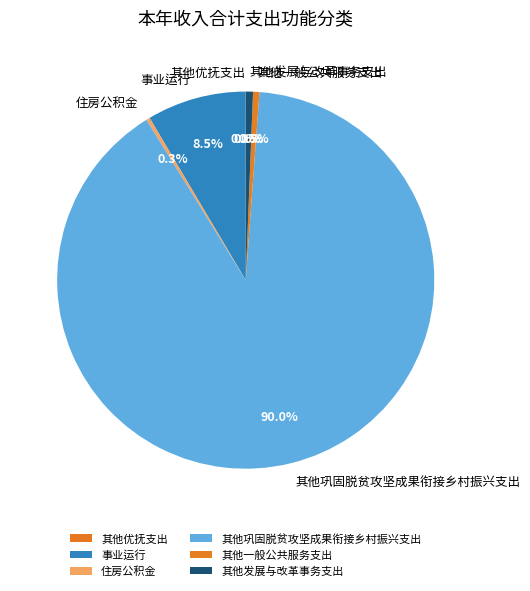

To the nearest percent, what is the average slice percentage?

17%